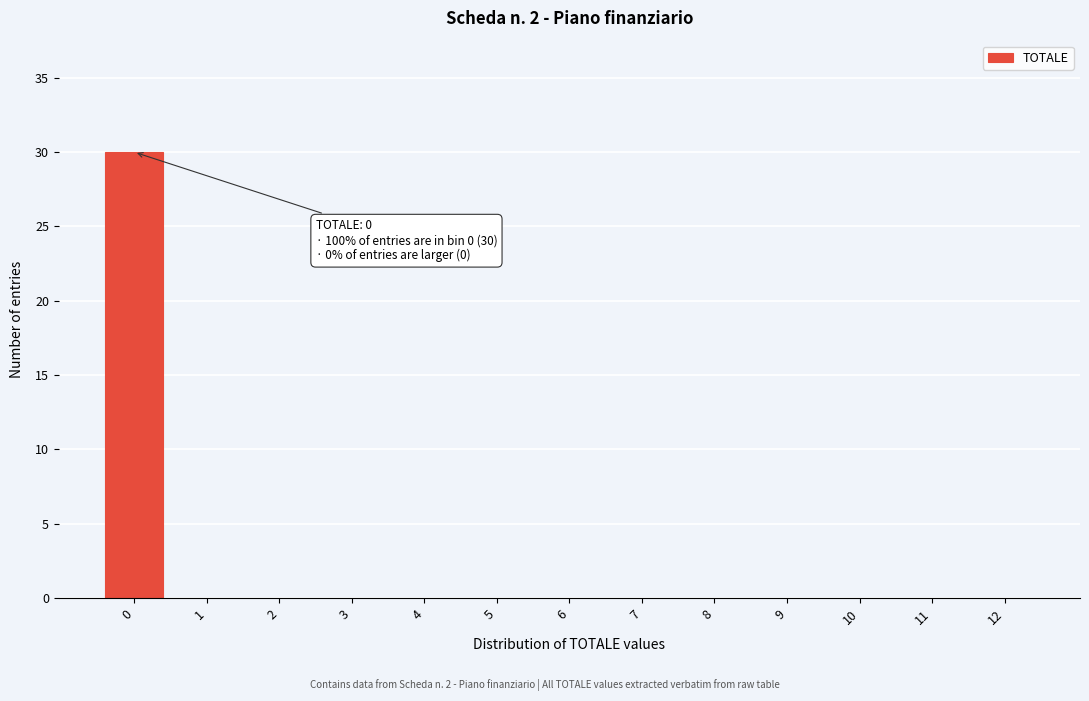

Reading left to right, list all the values displayed in this chart.

0=30	1=0	2=0	3=0	4=0	5=0	6=0	7=0	8=0	9=0	10=0	11=0	12=0